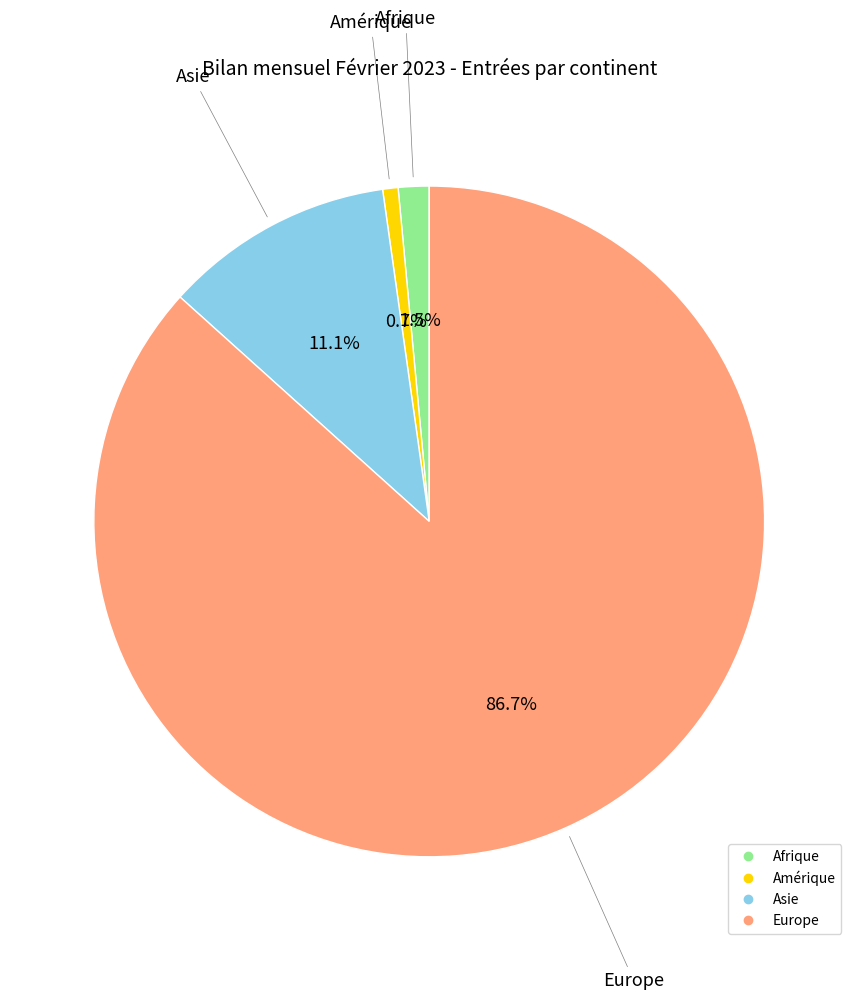

Is there a majority slice in this chart?

Yes